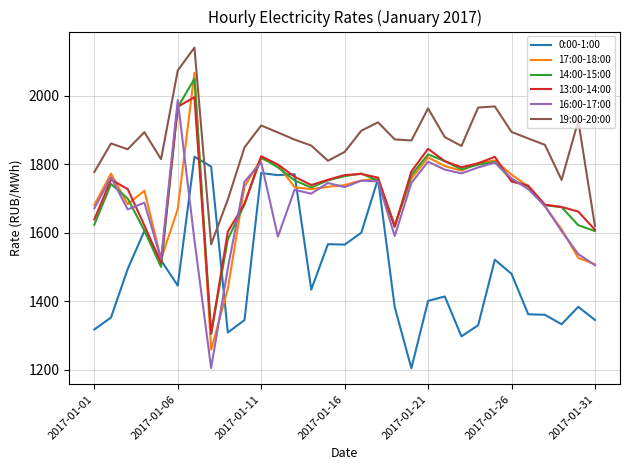

What is the smallest value displayed?

1204.3